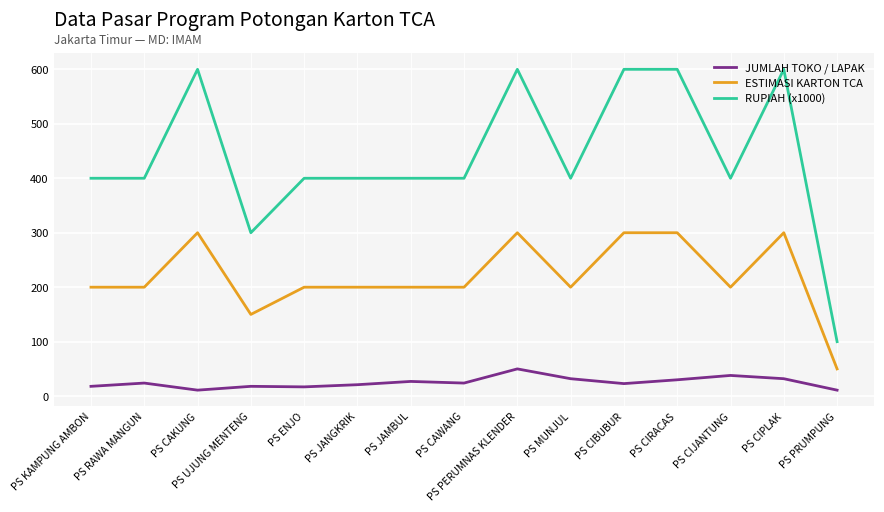

Which series has the largest range (max minus min)?

RUPIAH (x1000)